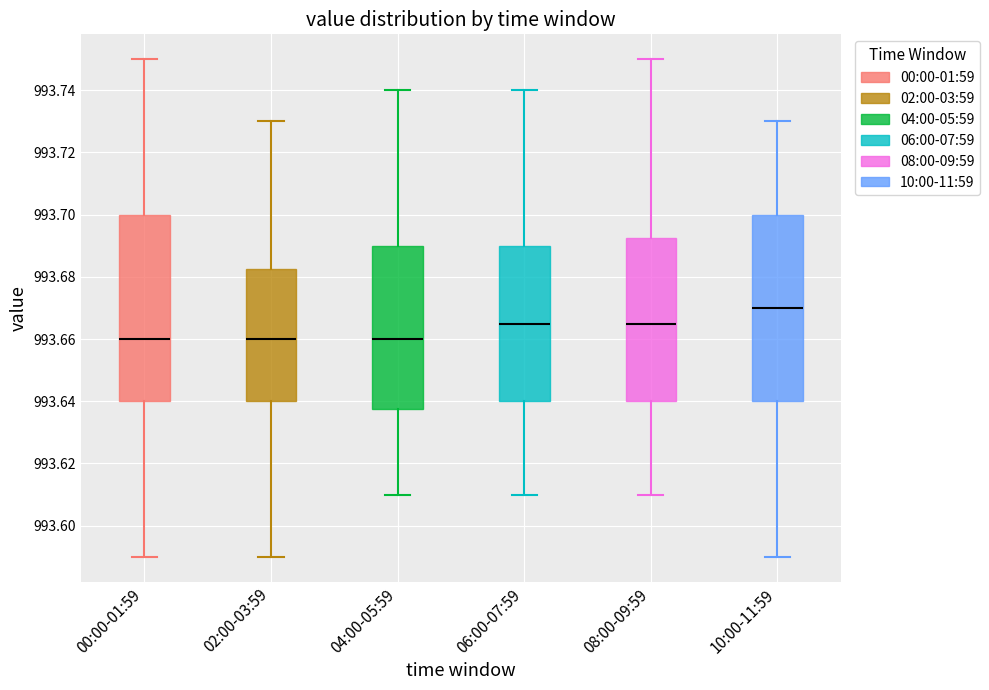

Reading left to right, read every box against the y-axis: the position of its median line, the range the box covers, and the ends of its whiskers. The values are not printed on the chart, so give them approximately, as read against the axis.

00:00-01:59: median 993.660, box 993.640 to 993.700, whiskers 993.590 to 993.750
02:00-03:59: median 993.660, box 993.640 to 993.682, whiskers 993.590 to 993.730
04:00-05:59: median 993.660, box 993.638 to 993.690, whiskers 993.610 to 993.740
06:00-07:59: median 993.666, box 993.640 to 993.690, whiskers 993.610 to 993.740
08:00-09:59: median 993.666, box 993.640 to 993.692, whiskers 993.610 to 993.750
10:00-11:59: median 993.670, box 993.640 to 993.700, whiskers 993.590 to 993.730